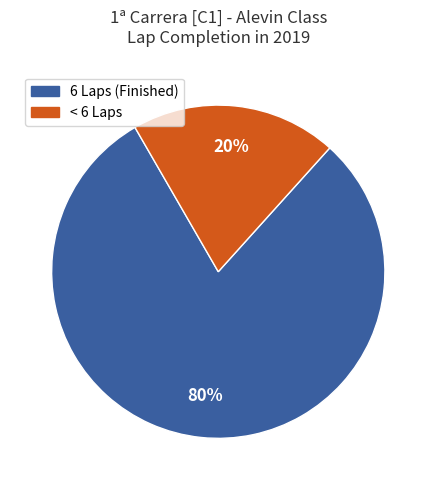

Rank the categories by value from lowest to highest.

< 6 Laps, 6 Laps (Finished)